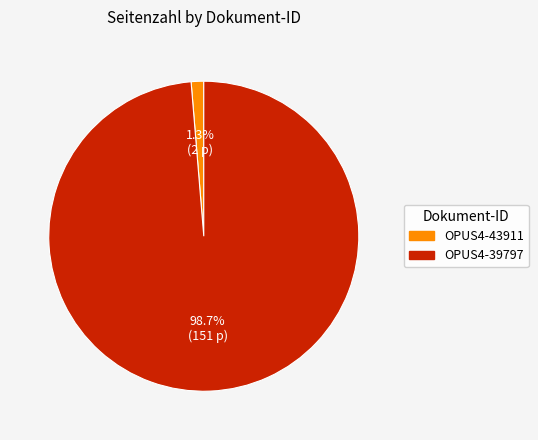

What is the majority slice?

OPUS4-39797